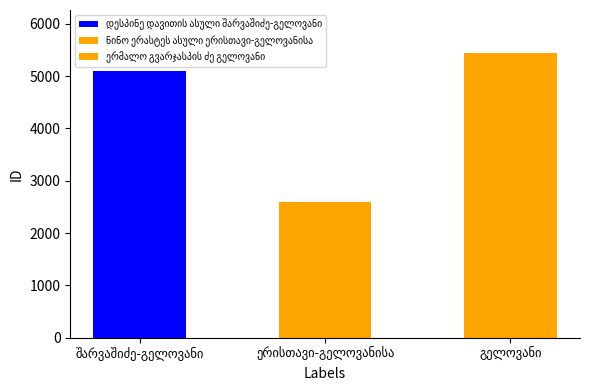

What is the ratio of the value at ნინო ერასტეს ასული ერისთავი-გელოვანისა to the value at დესპინე დავითის ასული შარვაშიძე-გელოვანი?

0.5